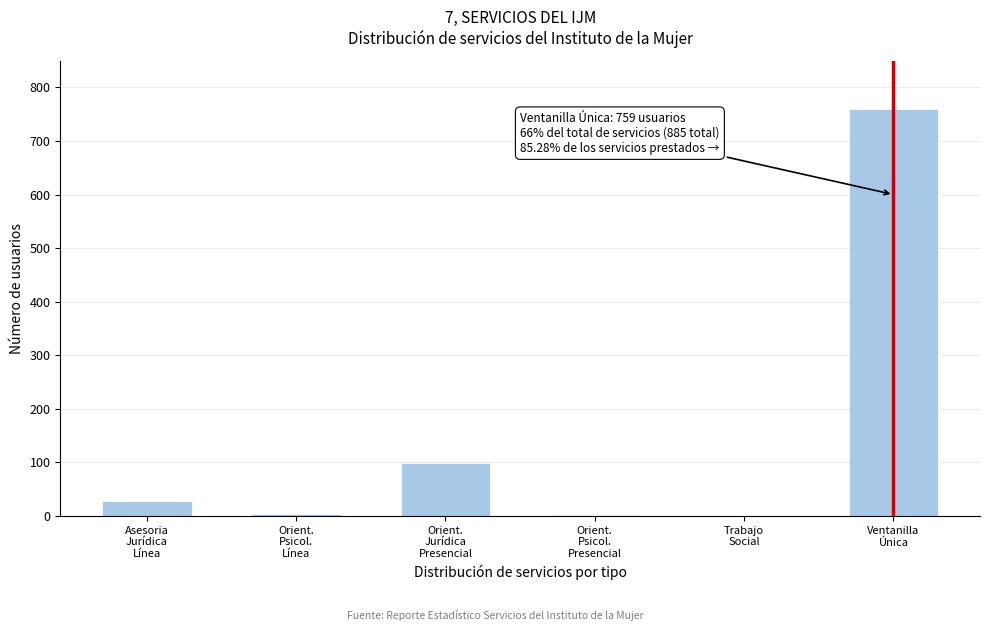

What is the sum of all values?

890